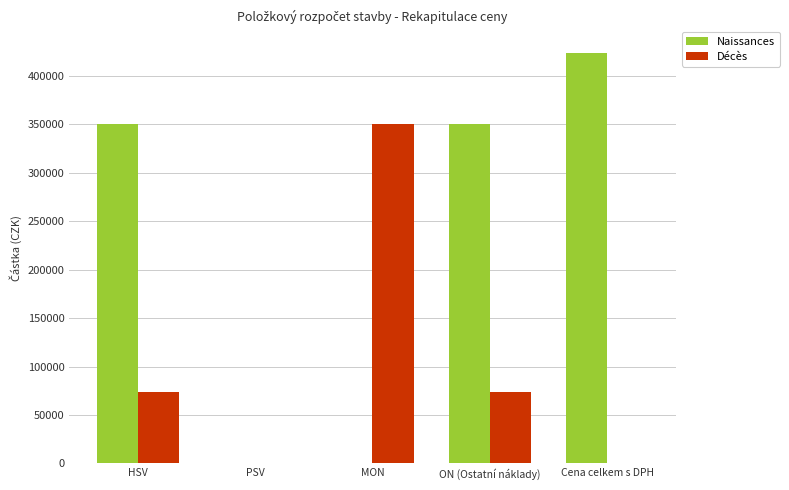

What is the sum of all Décès values?

497000